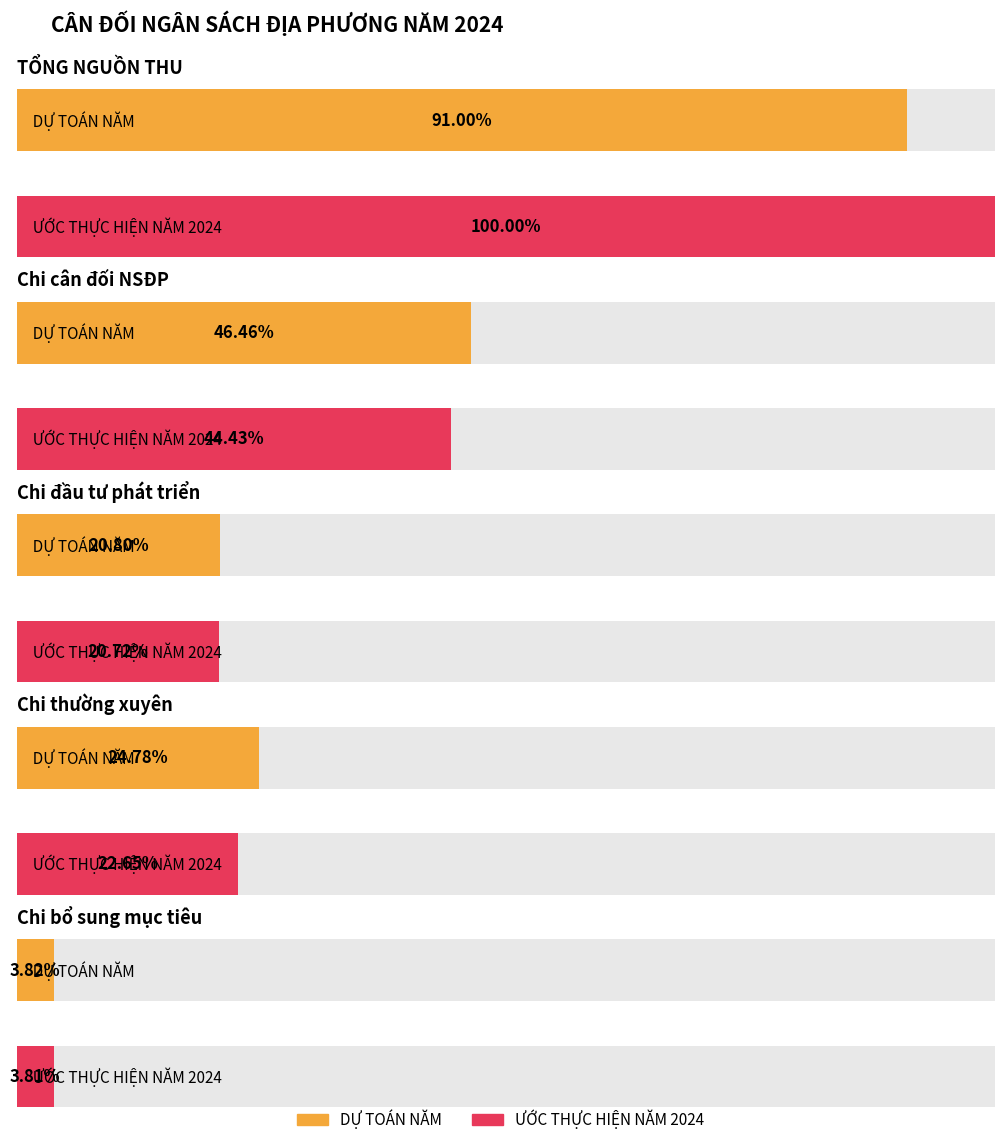

At which label does DỰ TOÁN NĂM first exceed 15295690?

TỔNG NGUỒN THU